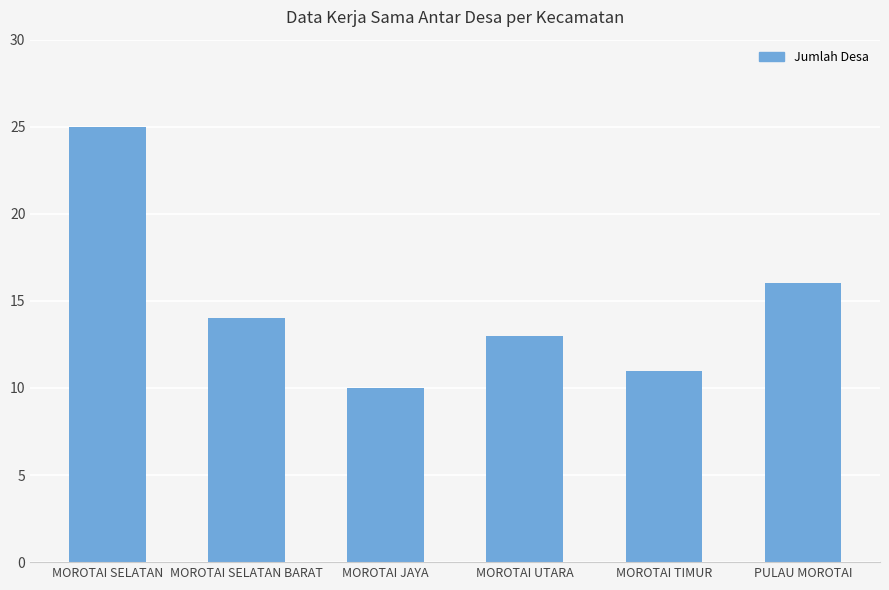

How many data points are less than 14?

3